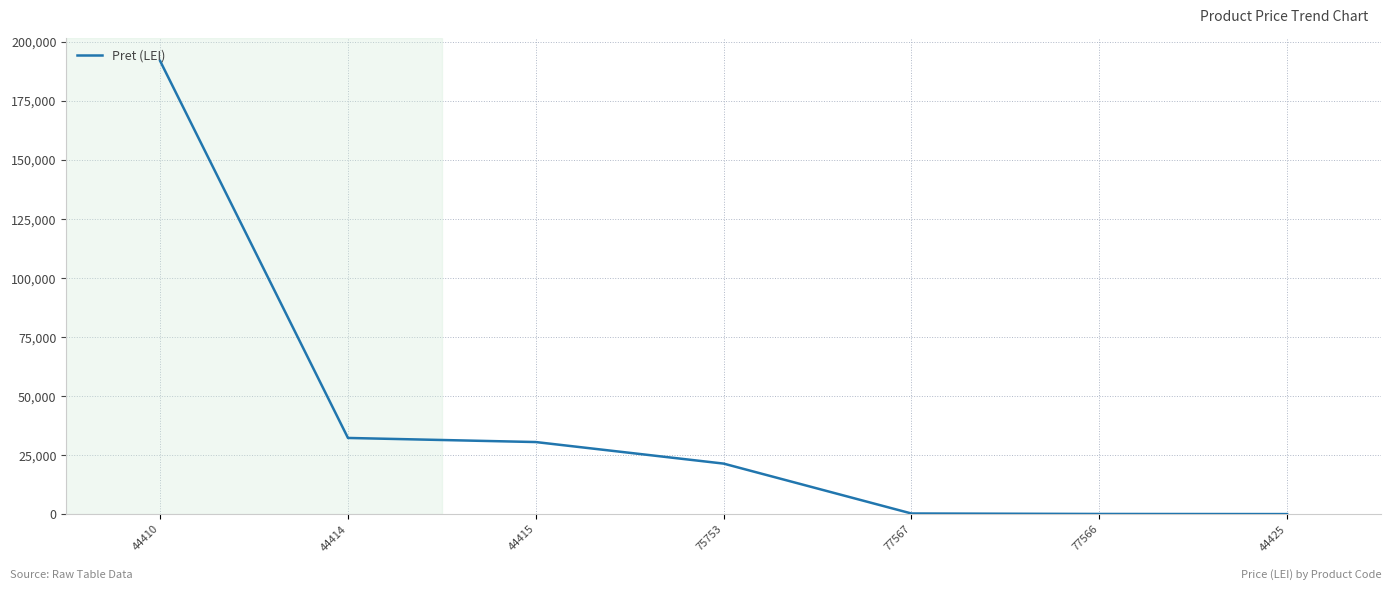

Is it true that the value at 44425 is 51.8?

True